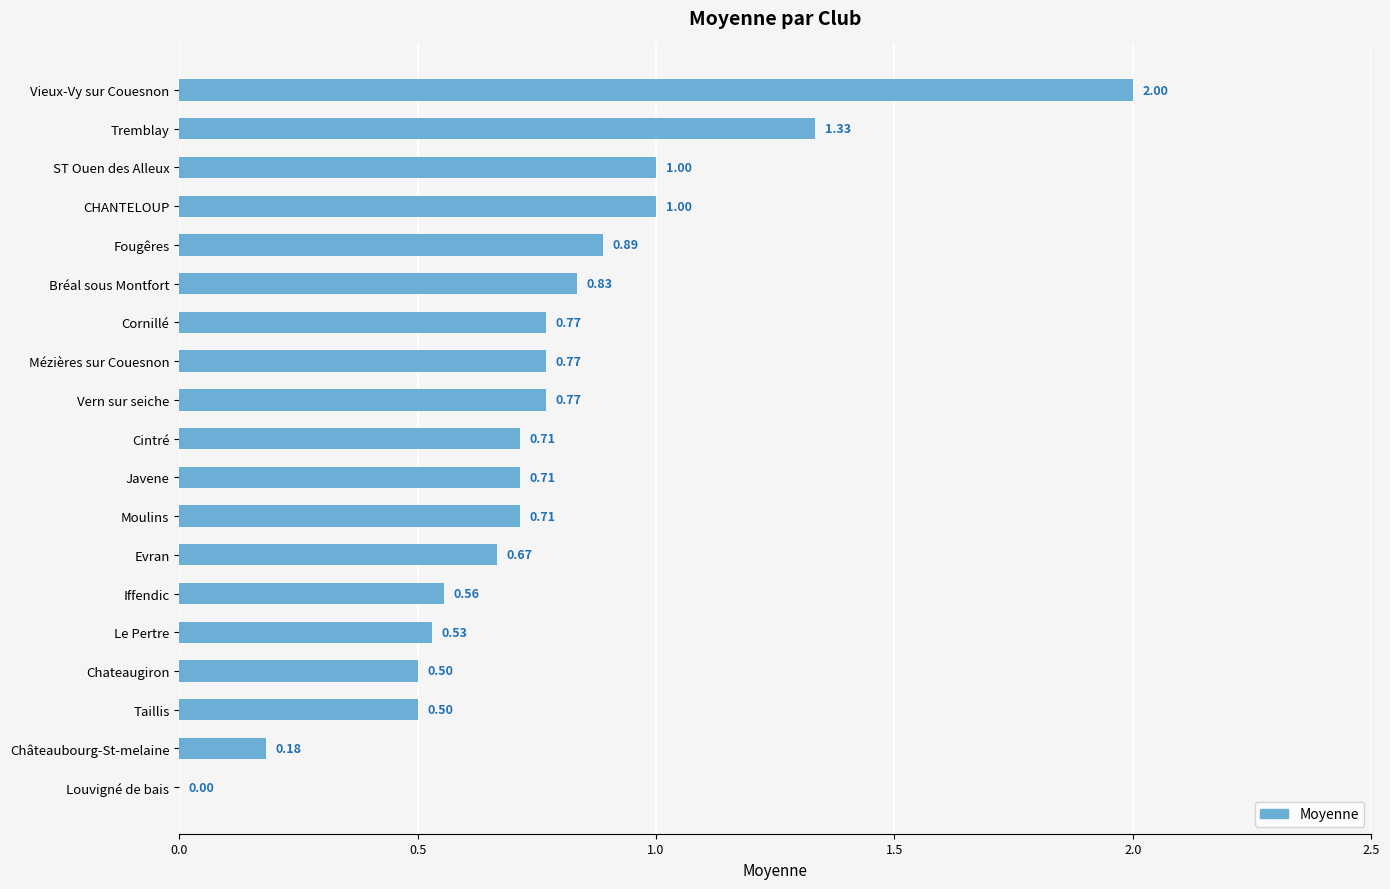

What is the sum of all values?

14.4